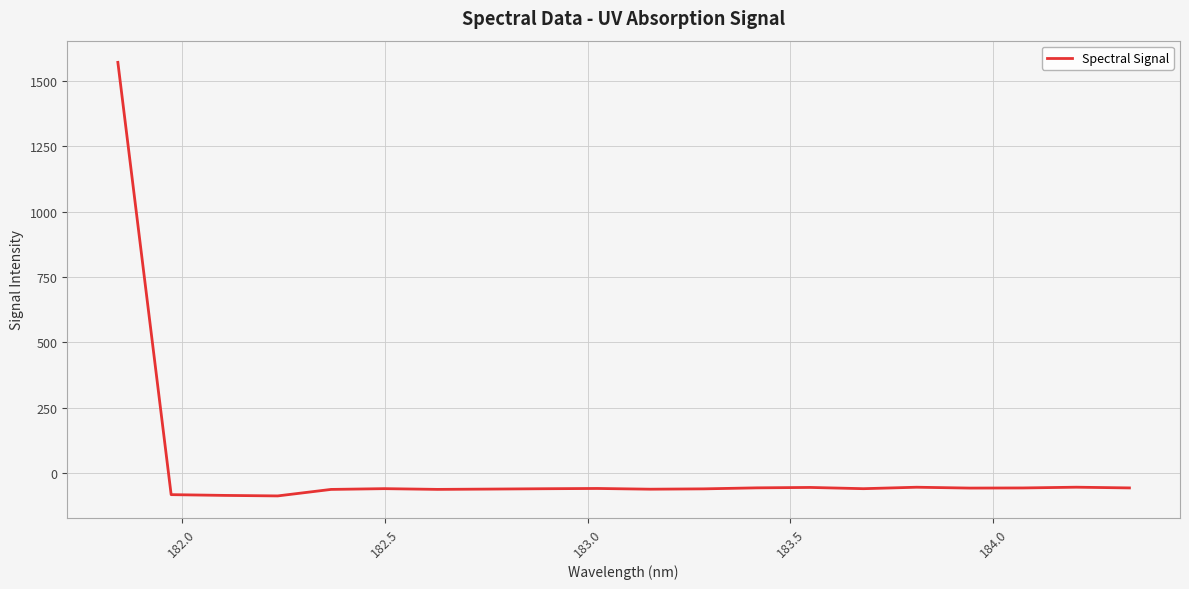

What is the difference between the maximum and minimum values?

1659.9